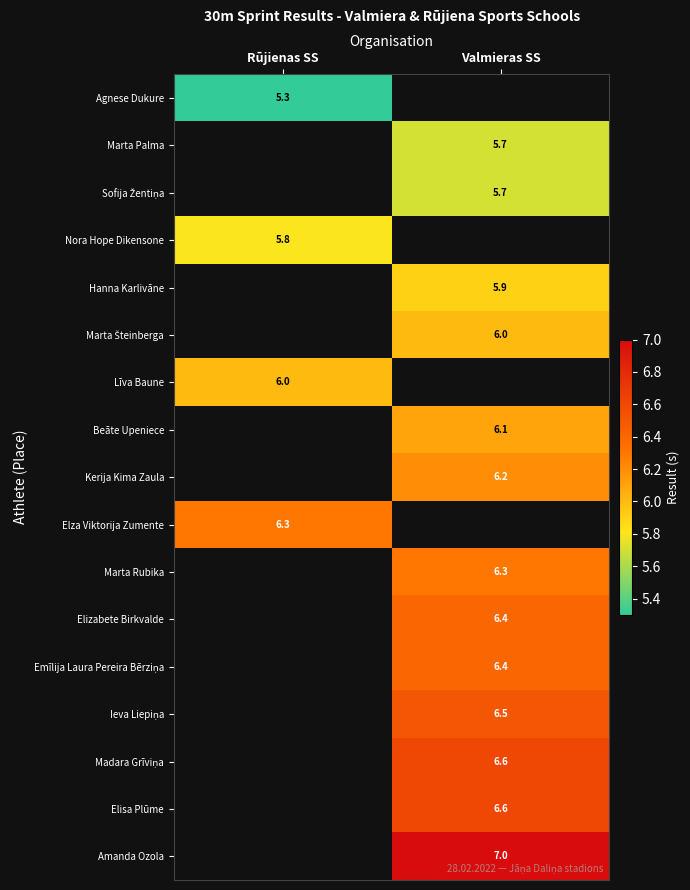

The value of Līva Baune at Rūjienas SS is 6.0. True or false?

True